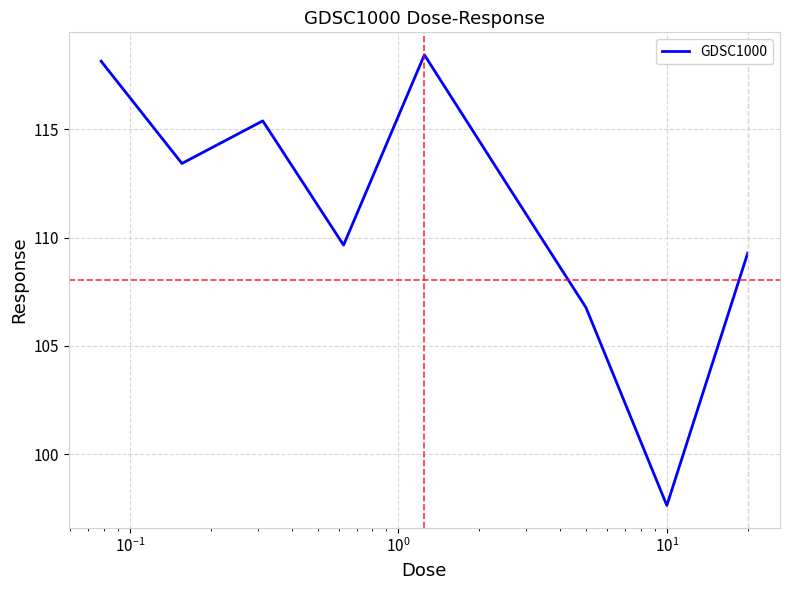

Reading left to right, what are all the values shown in this chart?

118.1	113.4	115.4	109.7	118.4	112.6	106.8	97.6	109.3